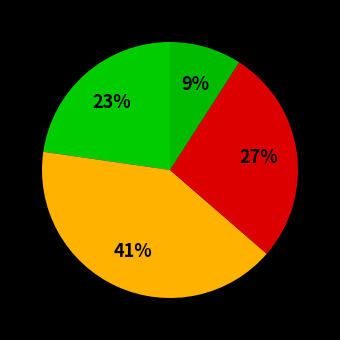

Count the number of slices in the pie.

4